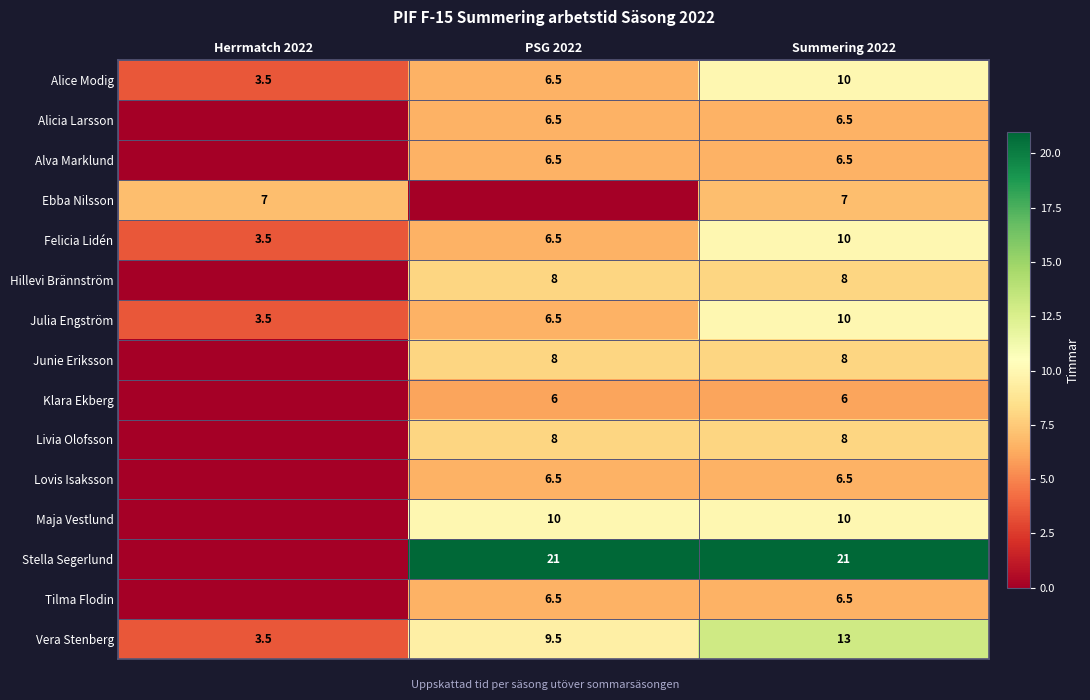

What is the sum of the Alicia Larsson values at Summering 2022 and PSG 2022?

13.0